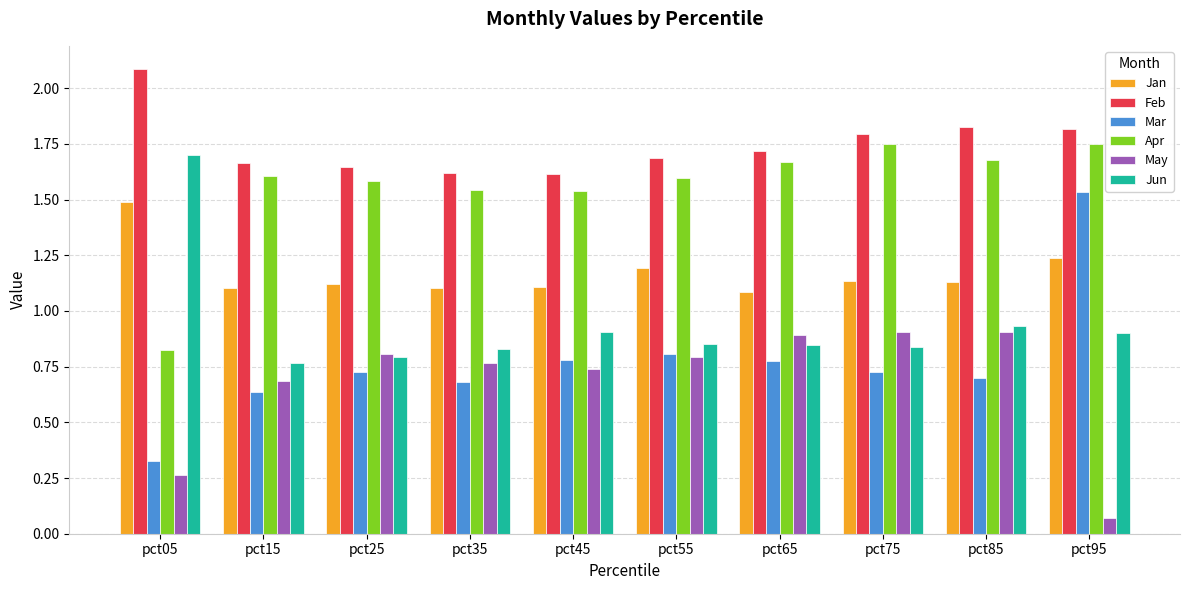

Is the value of Apr at pct05 greater than the value of May at pct65?

No